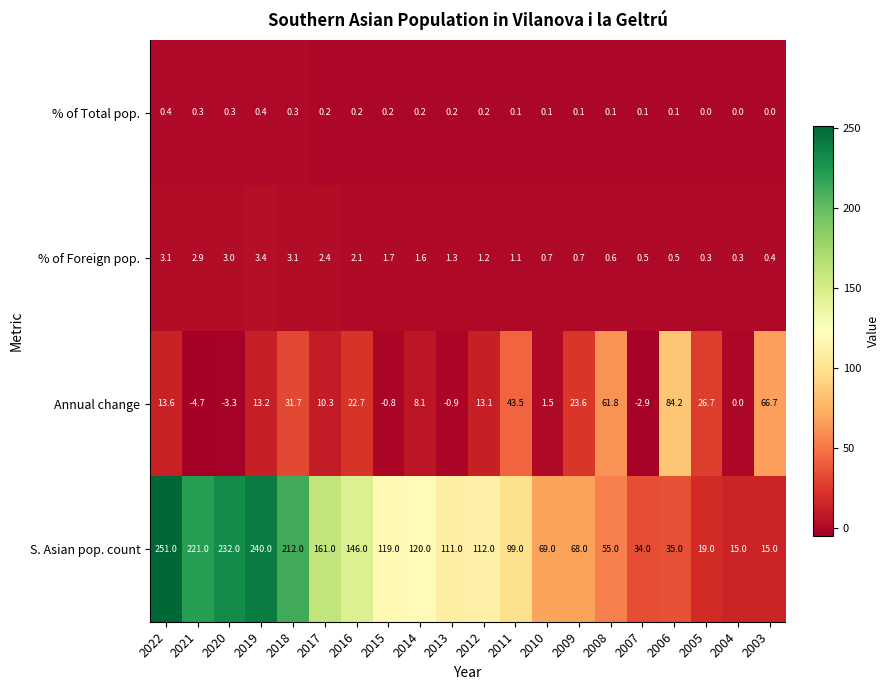

Which series has the widest spread of values?

S. Asian pop. count